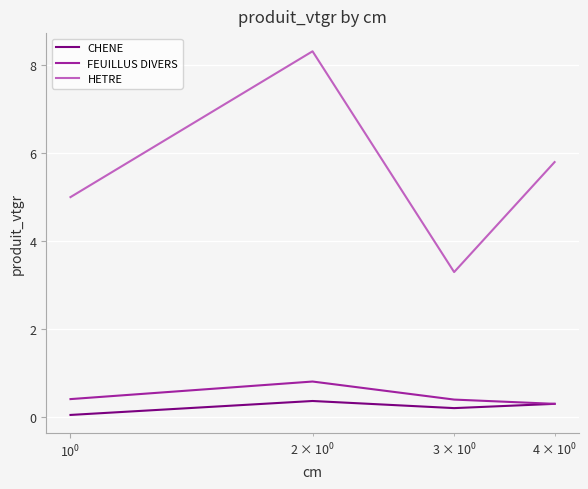

Rank the series by their maximum value, from lowest to highest.

CHENE, FEUILLUS DIVERS, HETRE